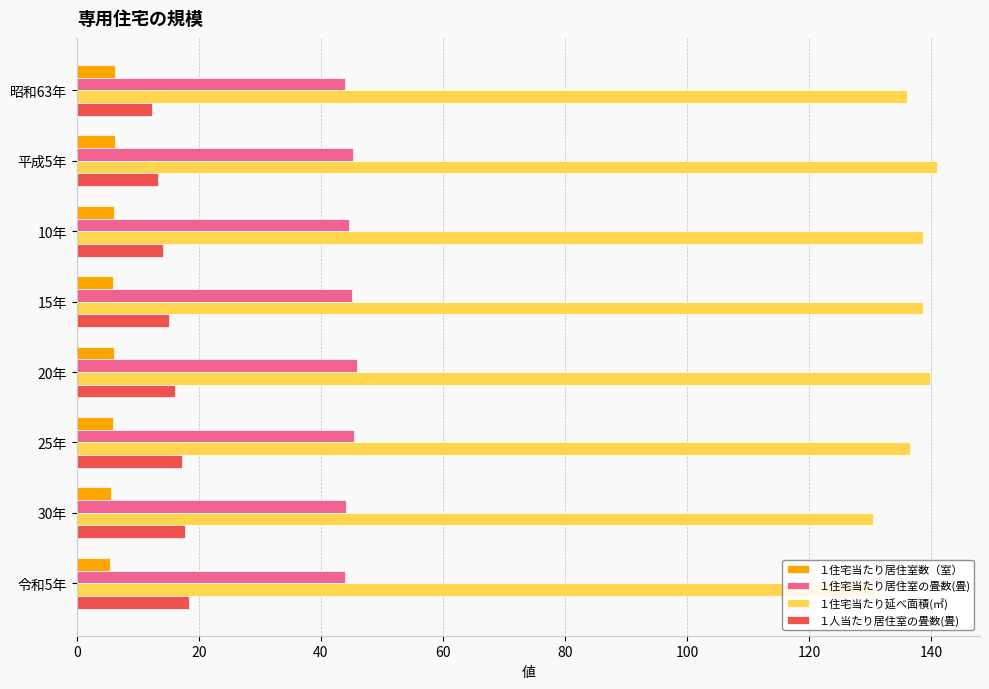

What is the maximum value for １住宅当たり居住室数（室）?

6.3